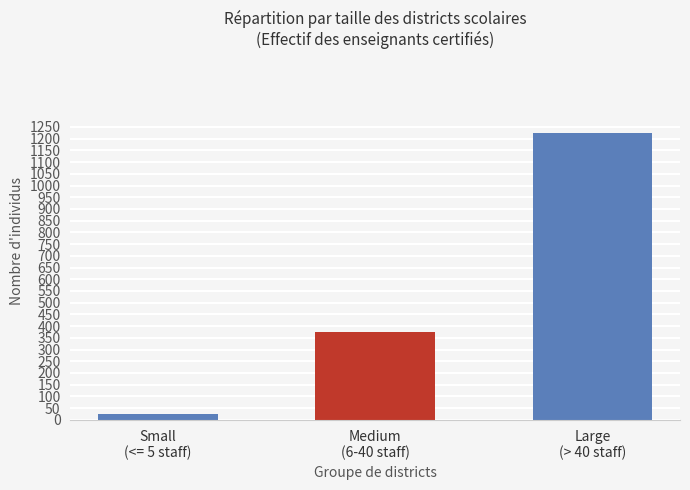

List the labels in order of value, largest first.

Large
(> 40 staff), Medium
(6-40 staff), Small
(<= 5 staff)